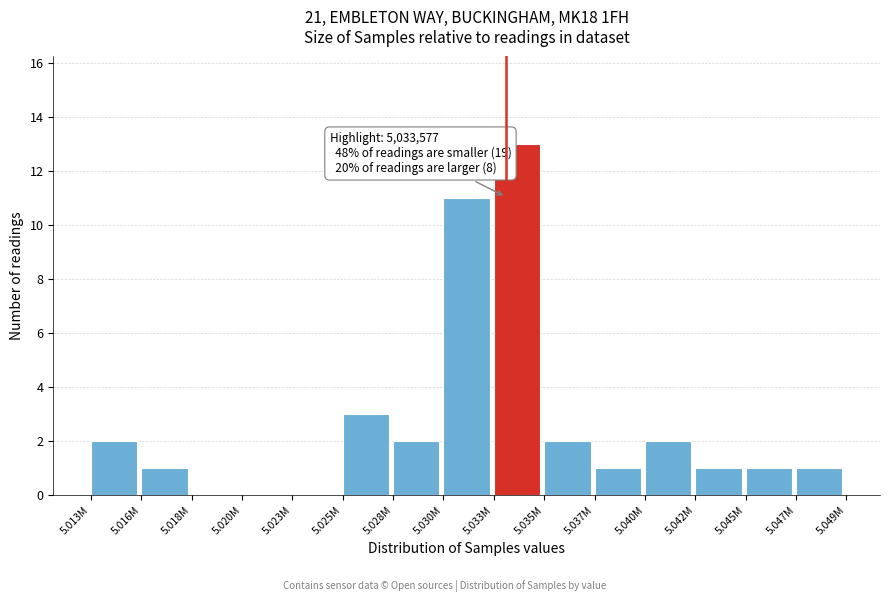

Reading right to left, extract all data points from this chart.

5.047M=1	5.045M=1	5.042M=1	5.040M=2	5.037M=1	5.035M=2	5.033M=13	5.030M=11	5.028M=2	5.025M=3	5.023M=0	5.020M=0	5.018M=0	5.016M=1	5.013M=2